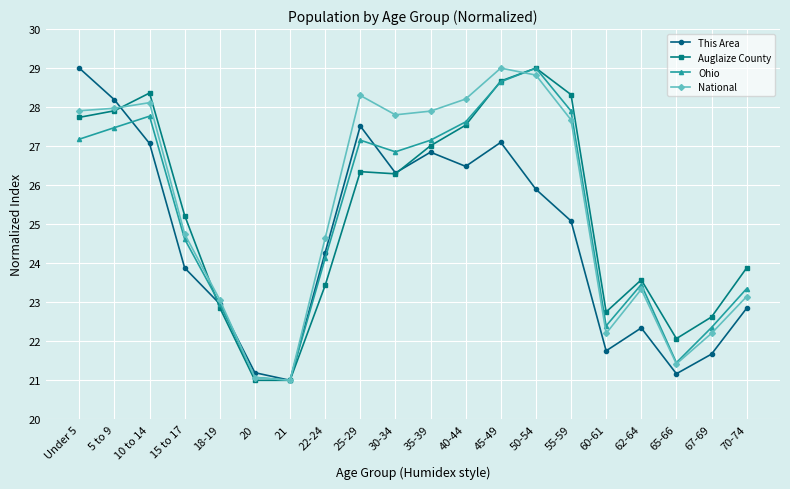

At which category is the sum across all series the highest?

45-49